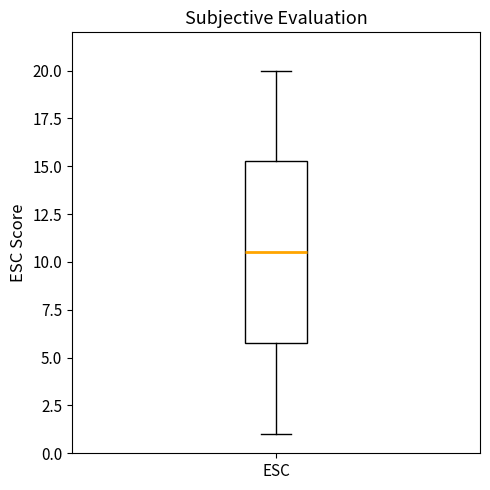

Where does the lower whisker of the box for ESC end on the y-axis? The values are not printed on the chart, so give them approximately, as read against the axis.

1.0